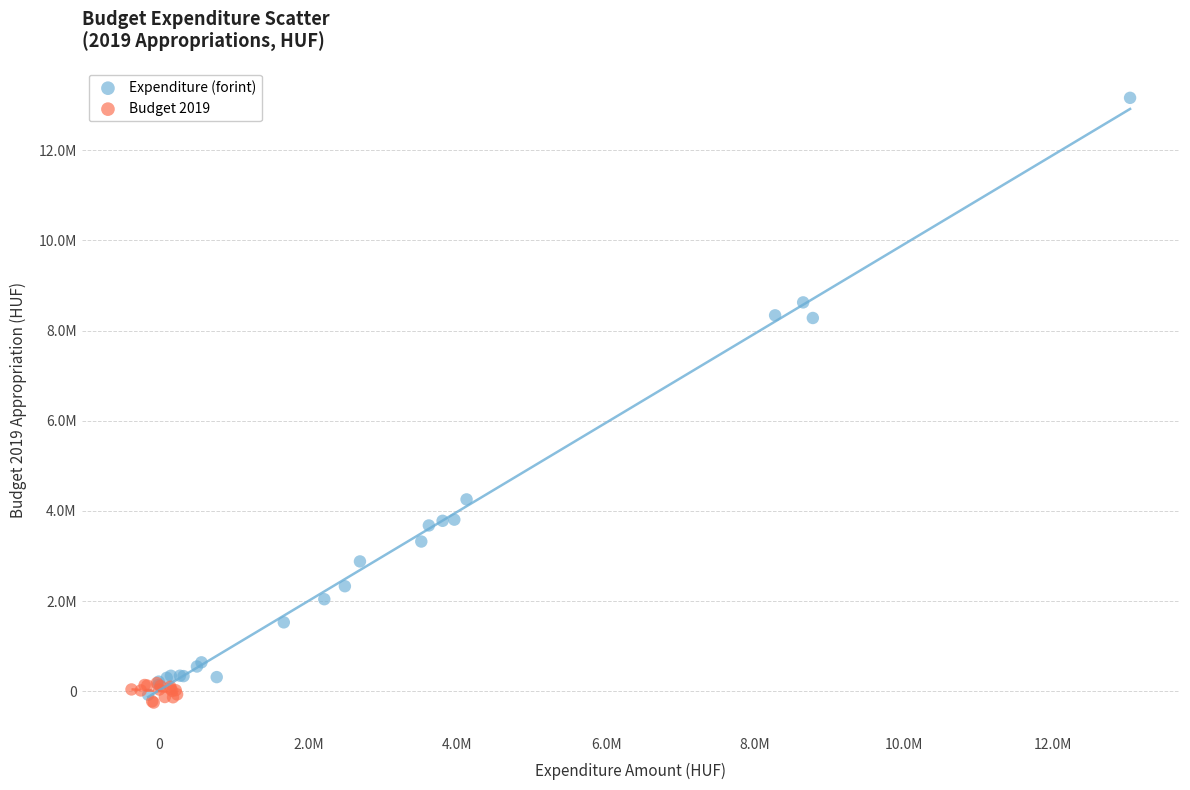

Which series reaches the maximum Y coordinate?

Expenditure (forint)